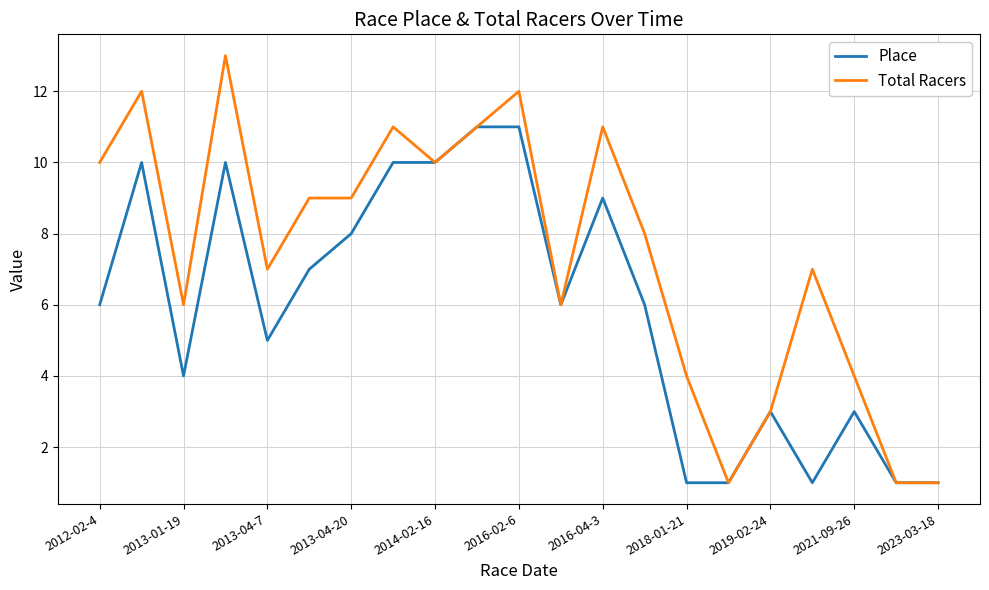

Rank the series by their average value, from lowest to highest.

Place, Total Racers